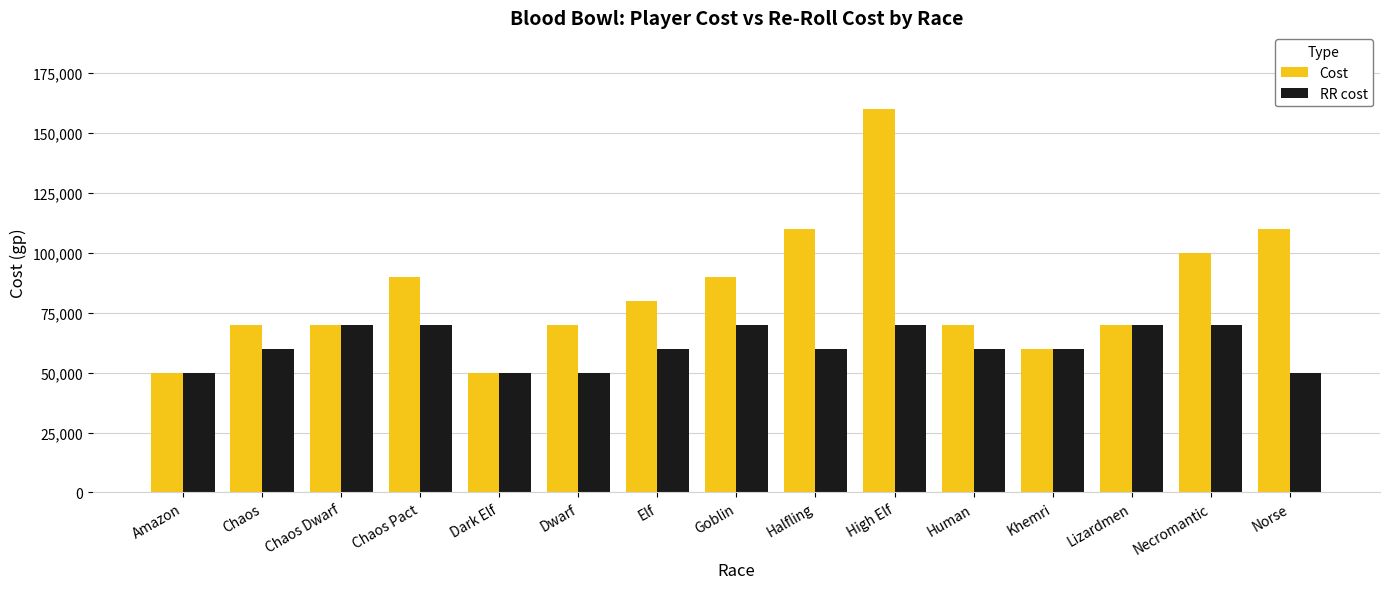

Rank the series by their average value, from lowest to highest.

RR cost, Cost